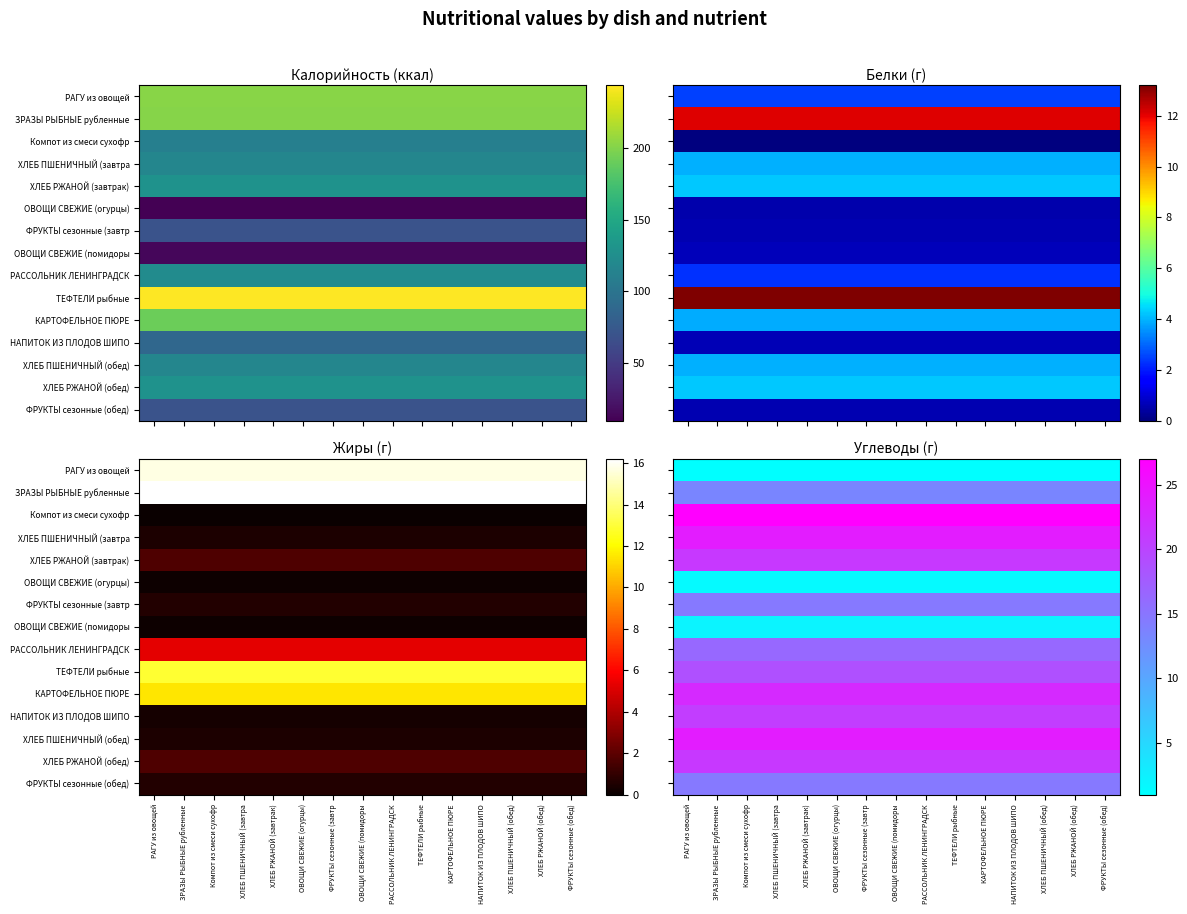

Is it true that РАССОЛЬНИК ЛЕНИНГРАДСК equals 25.0 at ХЛЕБ ПШЕНИЧНЫЙ (завтра?

False